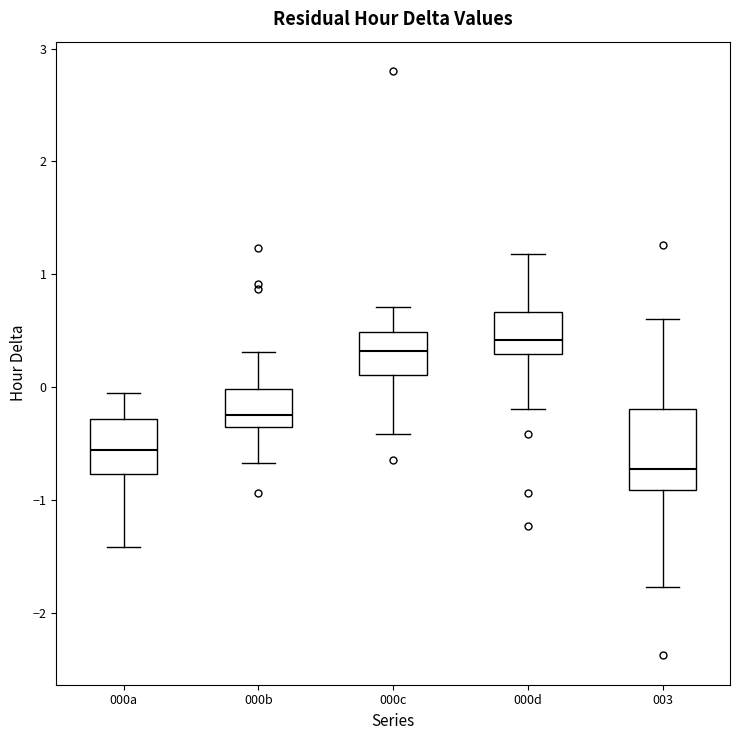

Where does the lower whisker of the box for 000b end on the y-axis? The values are not printed on the chart, so give them approximately, as read against the axis.

-0.7